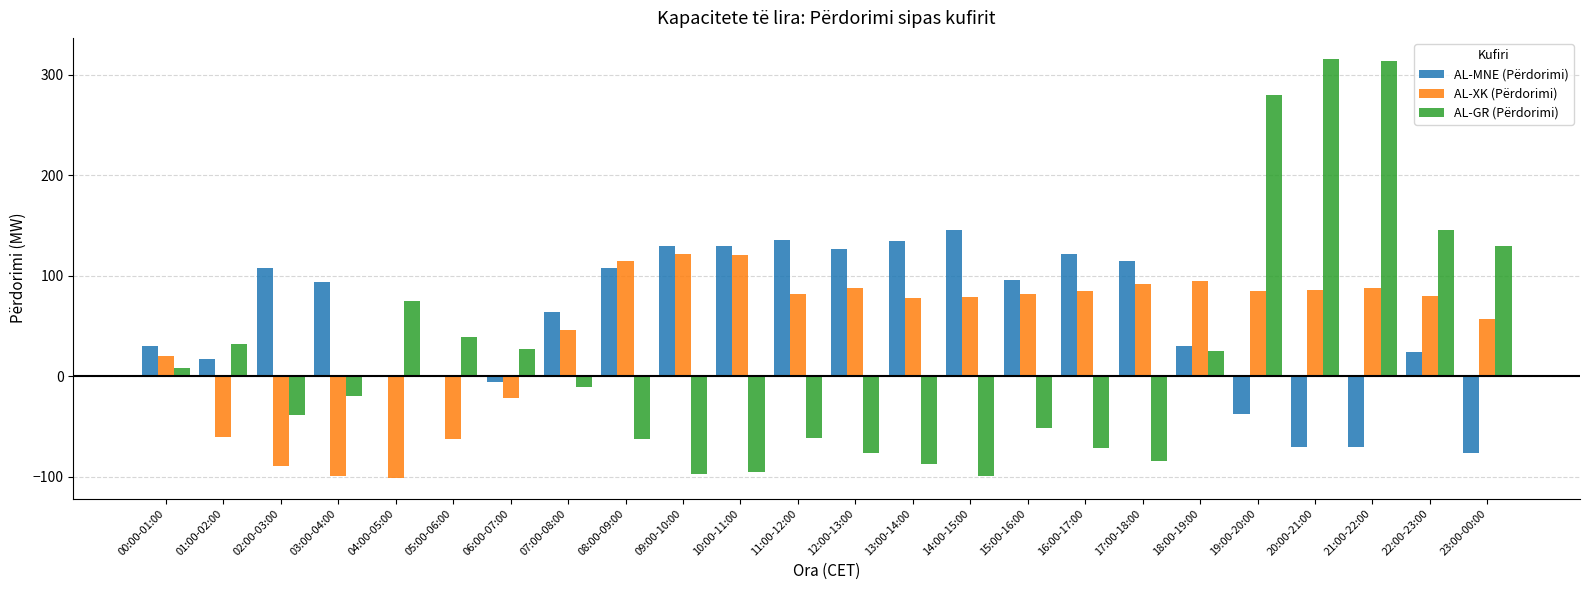

Is the value of AL-MNE (Përdorimi) at 08:00-09:00 greater than the value of AL-GR (Përdorimi) at 02:00-03:00?

Yes